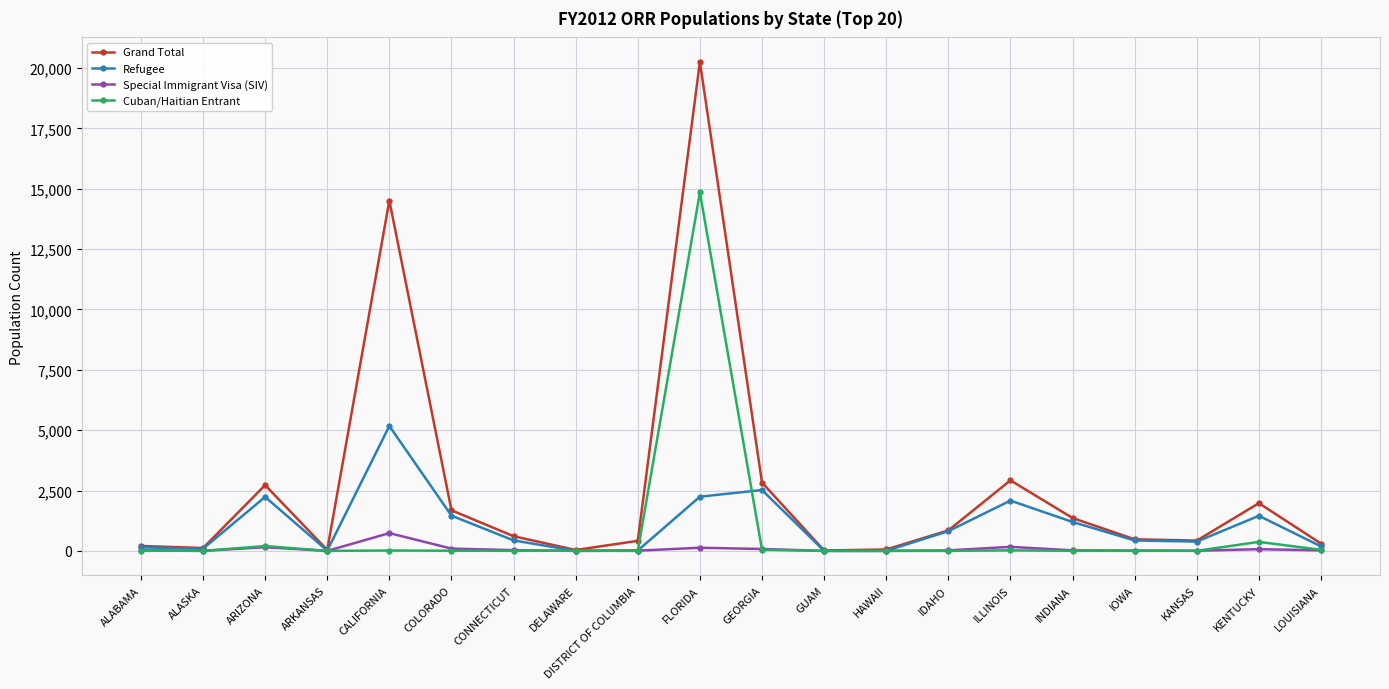

How many data points in Cuban/Haitian Entrant are less than 5?

10